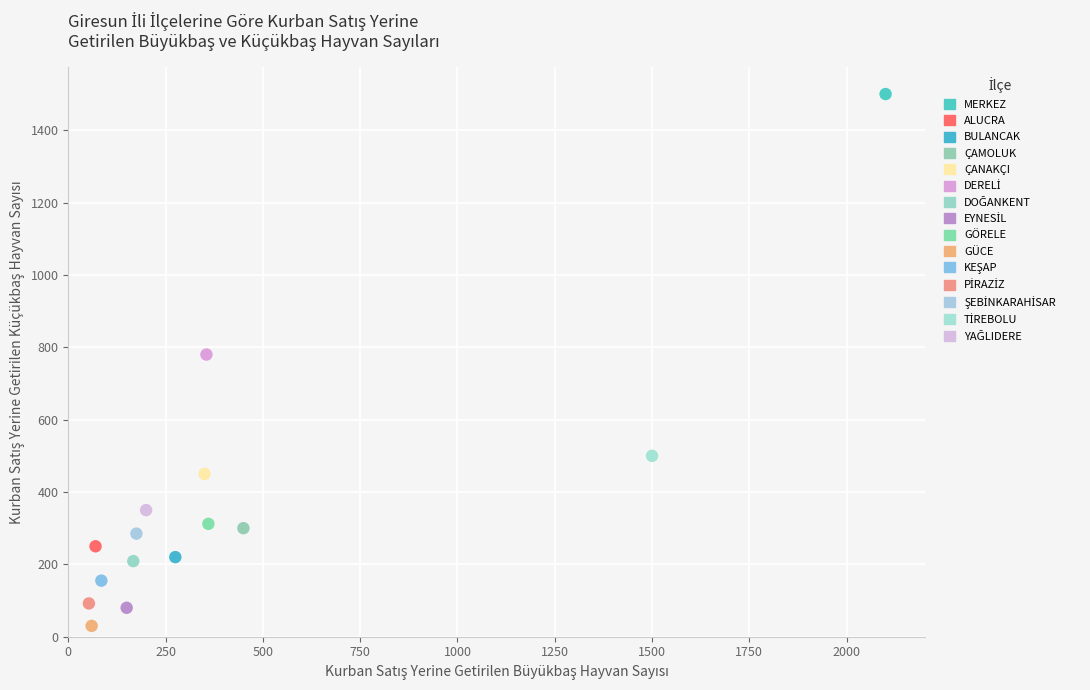

Which series contains the highest Y value?

MERKEZ